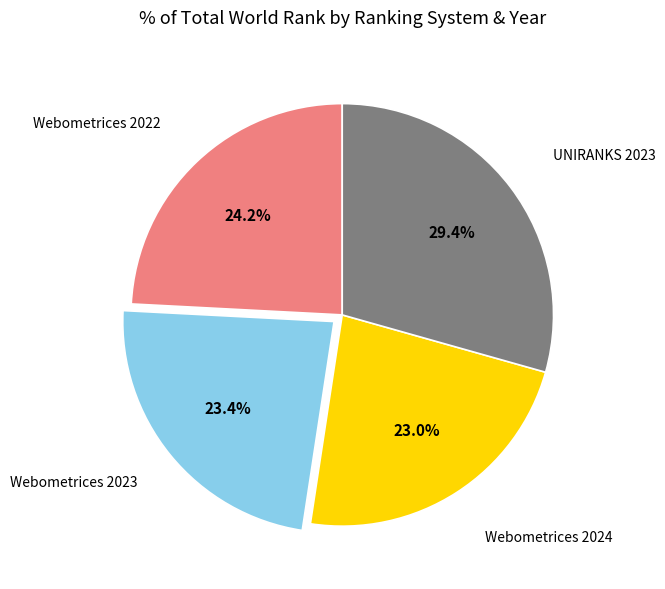

Do Webometrices 2022 and Webometrices 2023 together represent more than half of the pie?

No